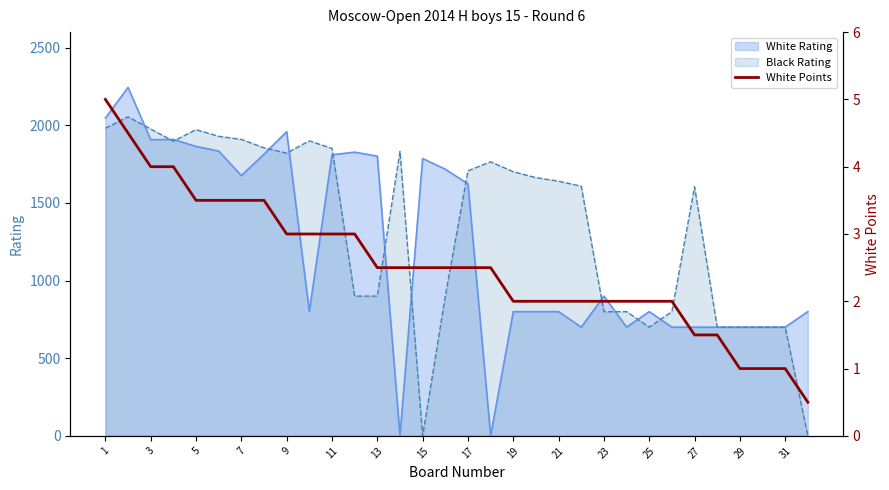

Reading left to right, extract all data points from this chart.

5.0	4.5	4.0	4.0	3.5	3.5	3.5	3.5	3.0	3.0	3.0	3.0	2.5	2.5	2.5	2.5	2.5	2.5	2.0	2.0	2.0	2.0	2.0	2.0	2.0	2.0	1.5	1.5	1.0	1.0	1.0	0.5